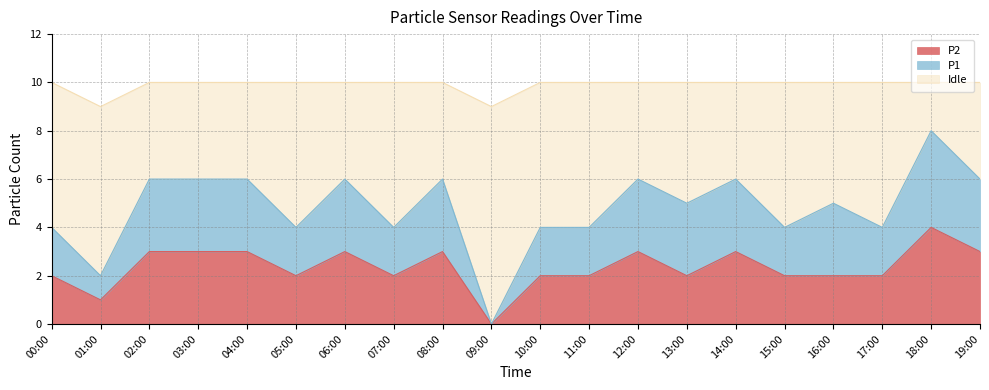

Is it true that P2 equals 3 at 12:00?

True